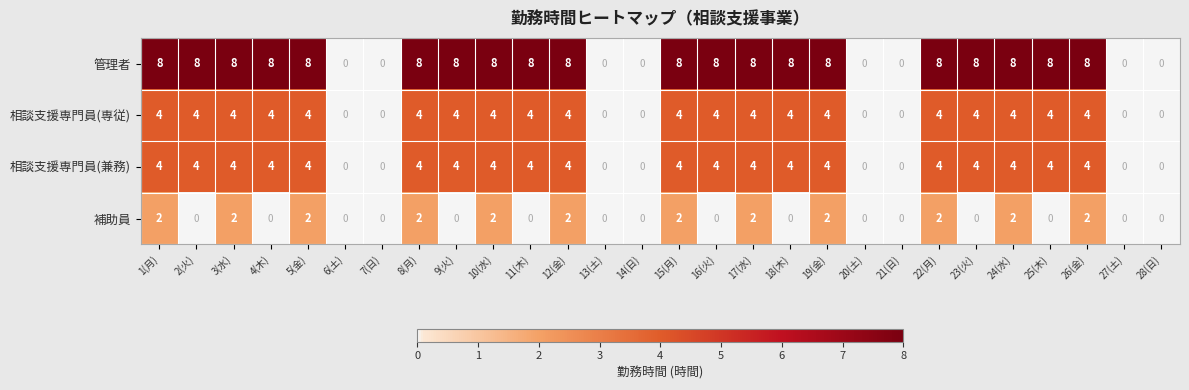

What is the total value across all series at 12(金)?

18